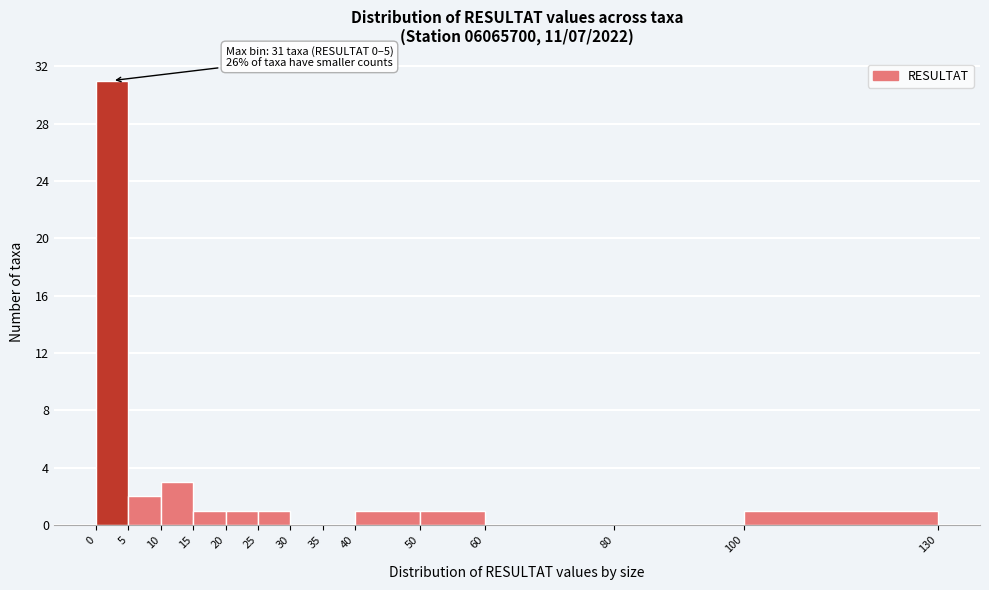

Which range on the x-axis has the tallest bar?

0 to 5